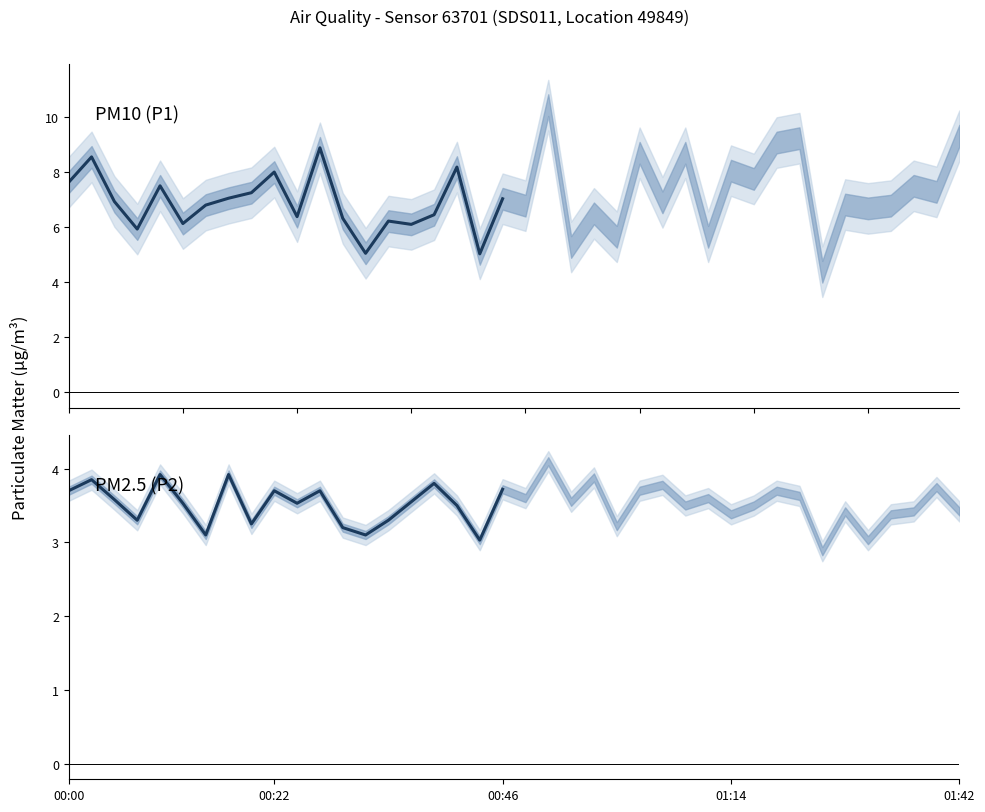

True or false: P2 and P1 cross at least once.

False